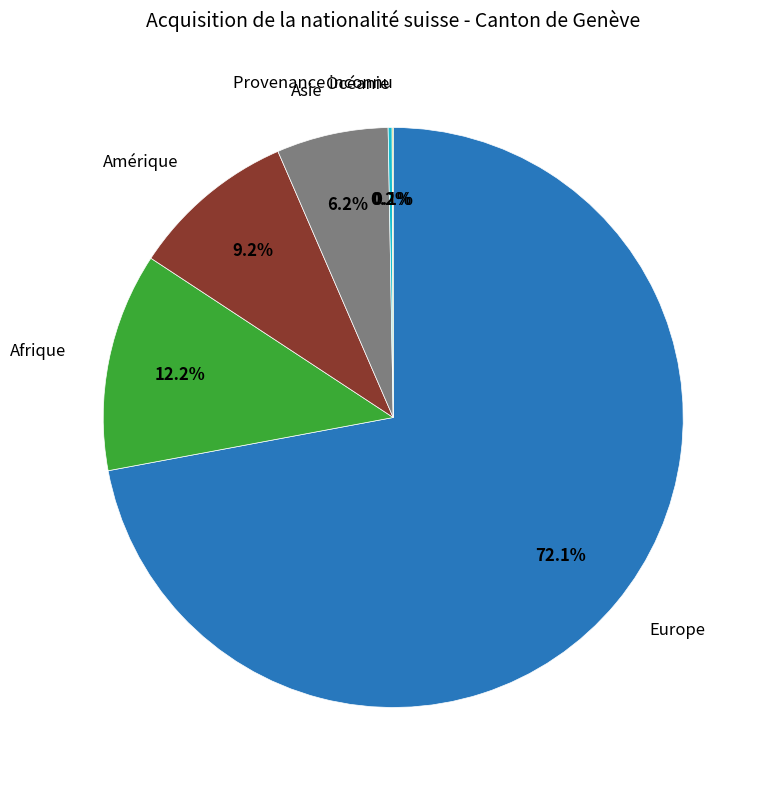

Does any single category account for the majority?

Yes